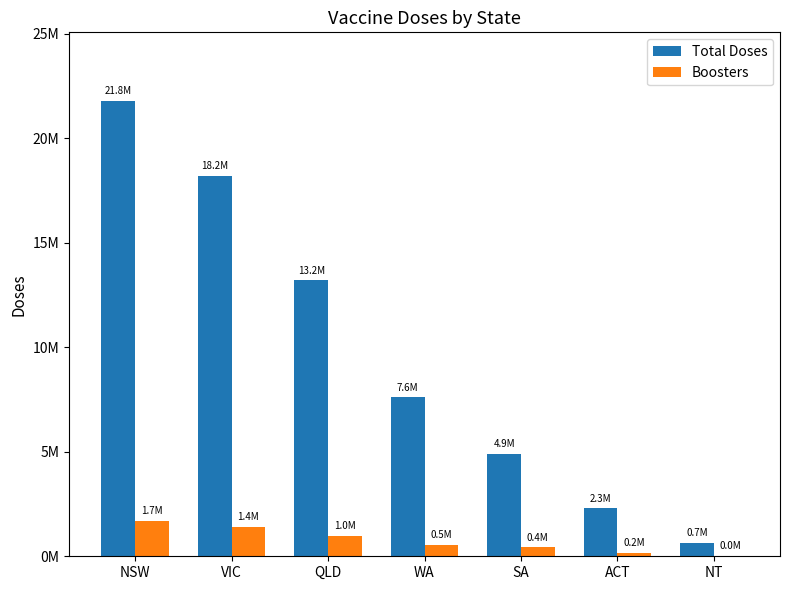

What is the label of the 5th bar from the right?

QLD